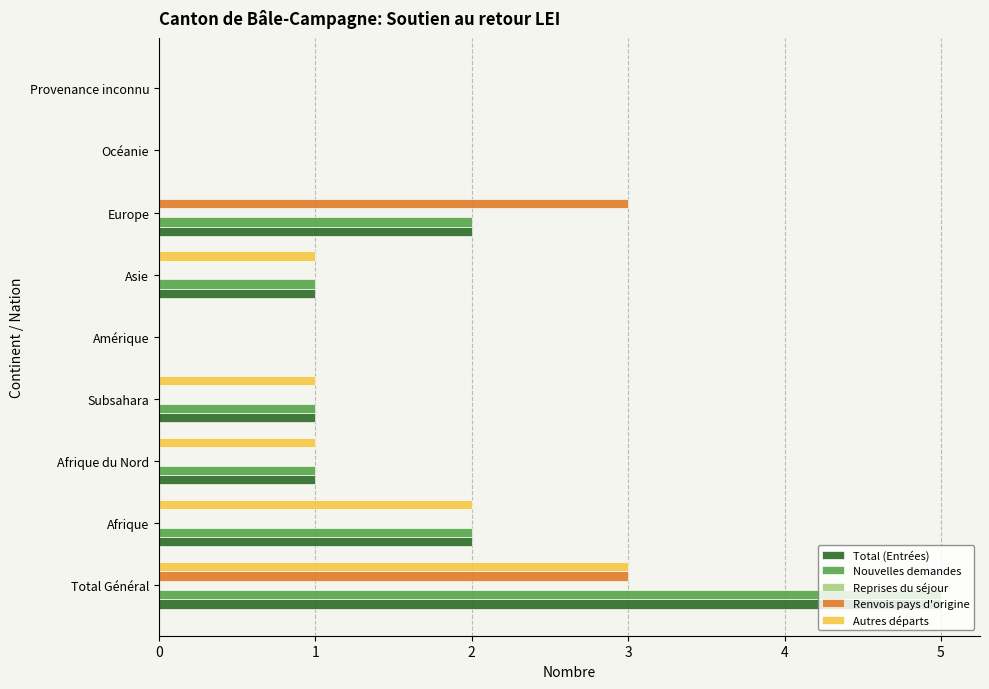

What is the maximum value for Renvois pays d'origine?

3